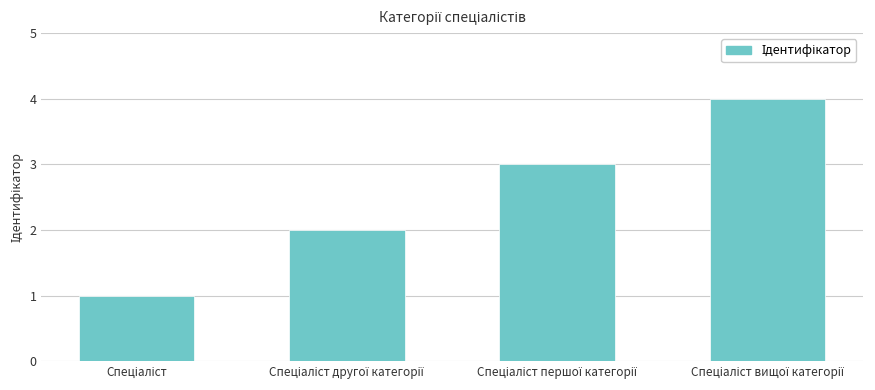

What is the sum of all values?

10